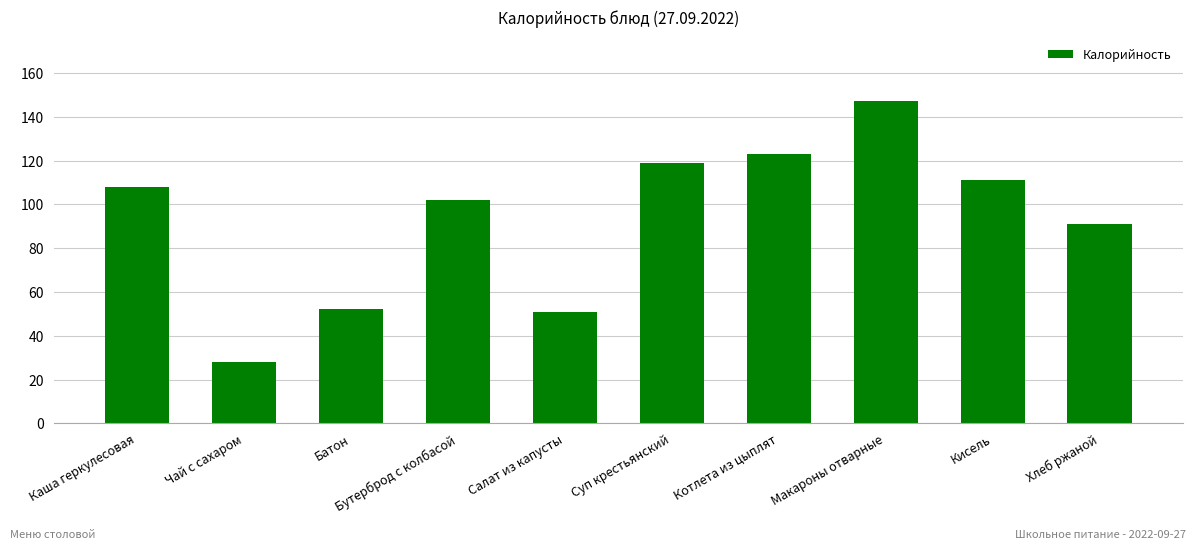

What is the ratio of the value at Суп крестьянский to the value at Кисель?

1.1